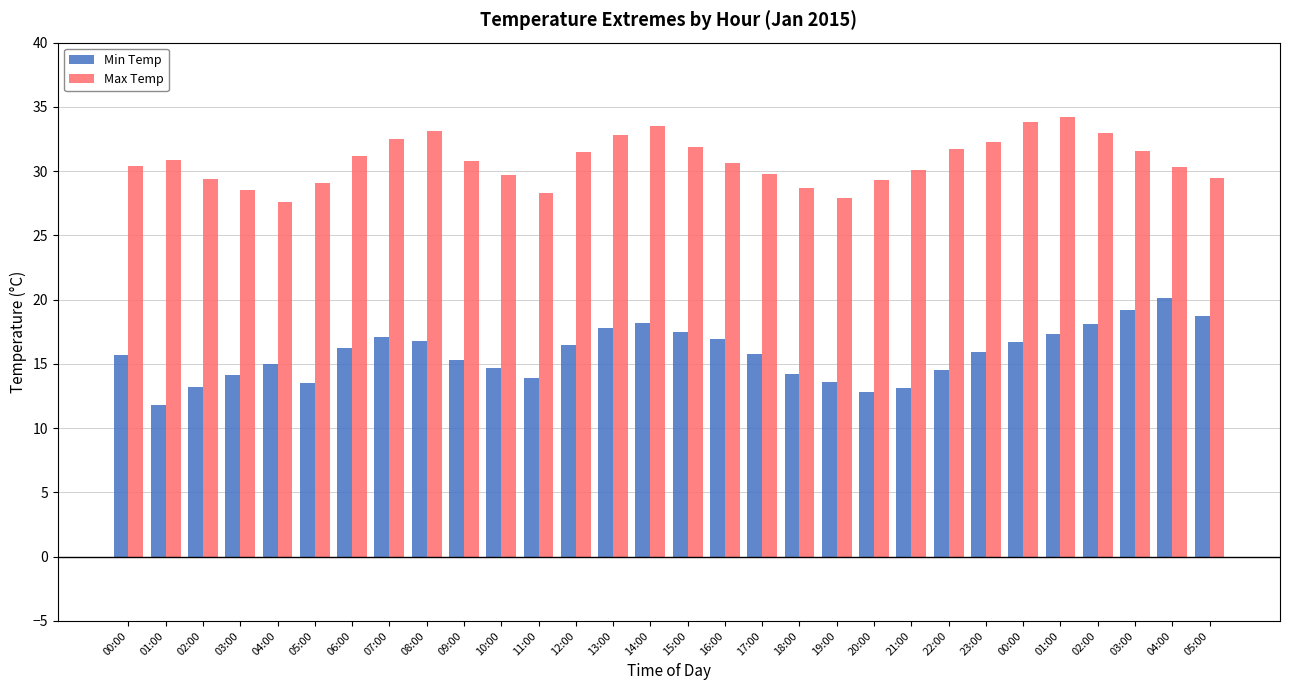

Reading left to right, what are all the values shown in this chart?

Min Temp: 00:00=15.7	01:00=11.8	02:00=13.2	03:00=14.1	04:00=15.0	05:00=13.5	06:00=16.2	07:00=17.1	08:00=16.8	09:00=15.3	10:00=14.7	11:00=13.9	12:00=16.5	13:00=17.8	14:00=18.2	15:00=17.5	16:00=16.9	17:00=15.8	18:00=14.2	19:00=13.6	20:00=12.8	21:00=13.1	22:00=14.5	23:00=15.9	00:00=16.7	01:00=17.3	02:00=18.1	03:00=19.2	04:00=20.1	05:00=18.7
Max Temp: 00:00=30.4	01:00=30.9	02:00=29.4	03:00=28.5	04:00=27.6	05:00=29.1	06:00=31.2	07:00=32.5	08:00=33.1	09:00=30.8	10:00=29.7	11:00=28.3	12:00=31.5	13:00=32.8	14:00=33.5	15:00=31.9	16:00=30.6	17:00=29.8	18:00=28.7	19:00=27.9	20:00=29.3	21:00=30.1	22:00=31.7	23:00=32.3	00:00=33.8	01:00=34.2	02:00=33.0	03:00=31.6	04:00=30.3	05:00=29.5